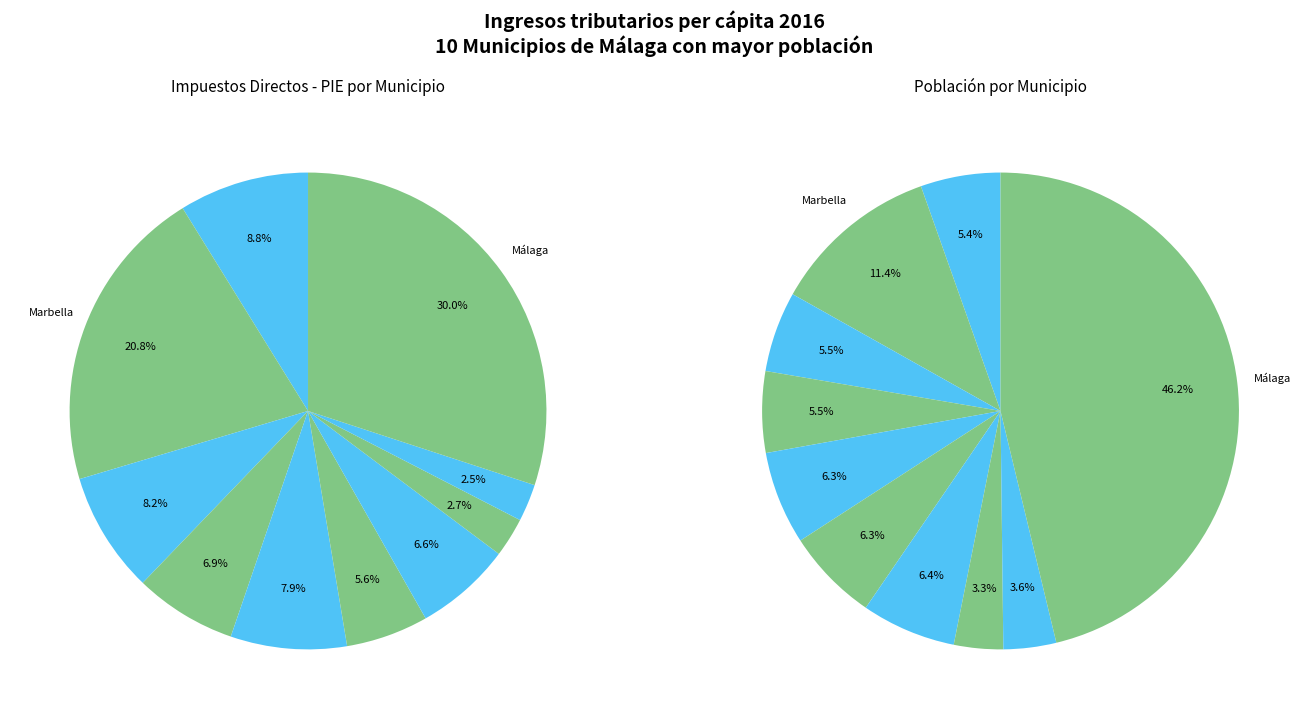

What is the smallest slice in the pie chart?

Rincón de la Victoria